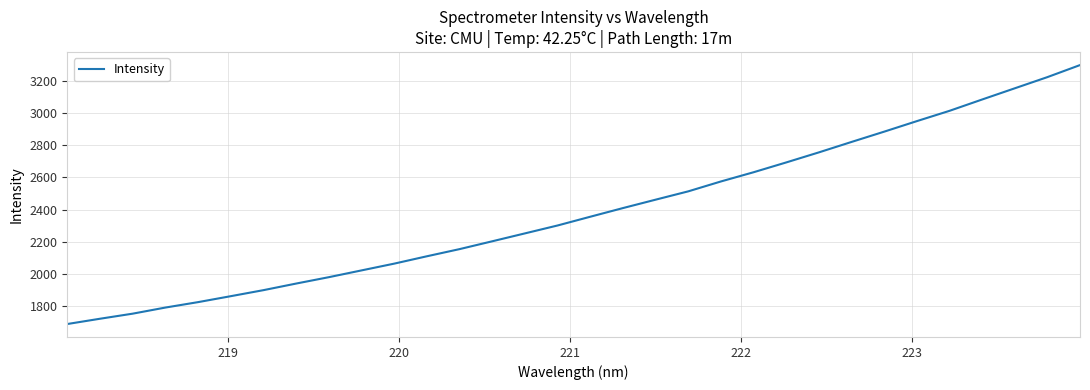

What is the difference between the maximum and minimum values?

1607.4